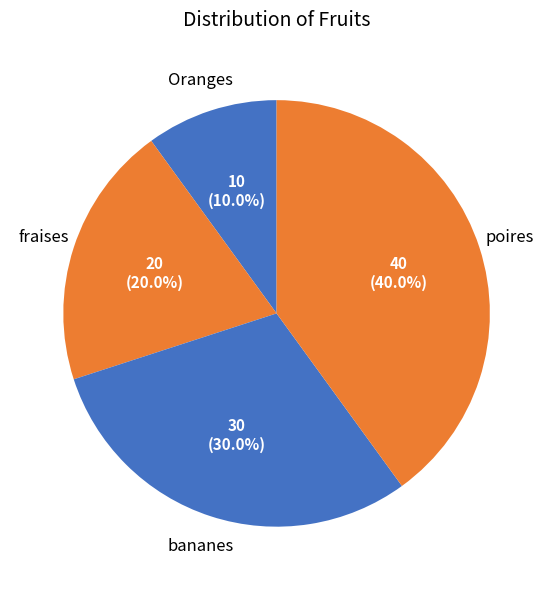

How many segments does this pie chart have?

4